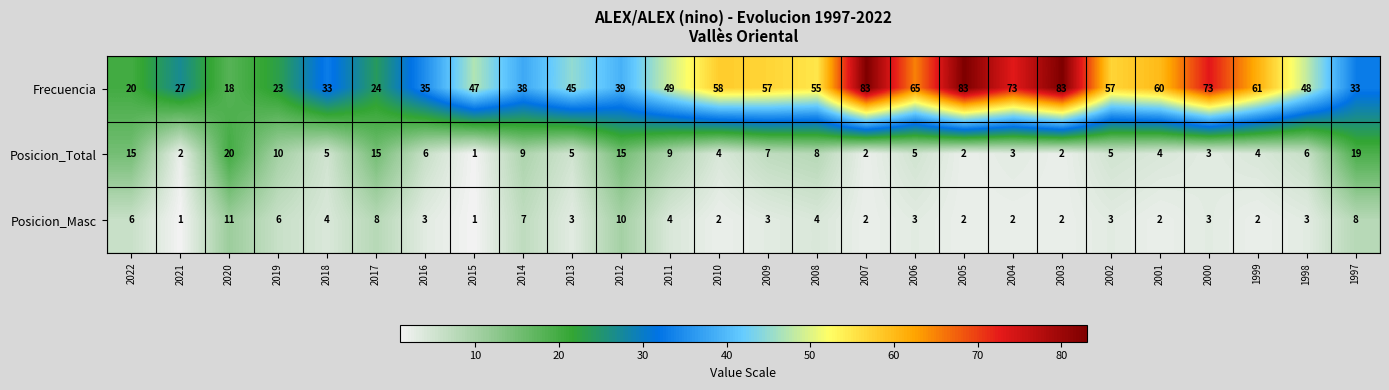

List the series in order of their peak value, highest first.

Frecuencia, Posicion_Total, Posicion_Masc